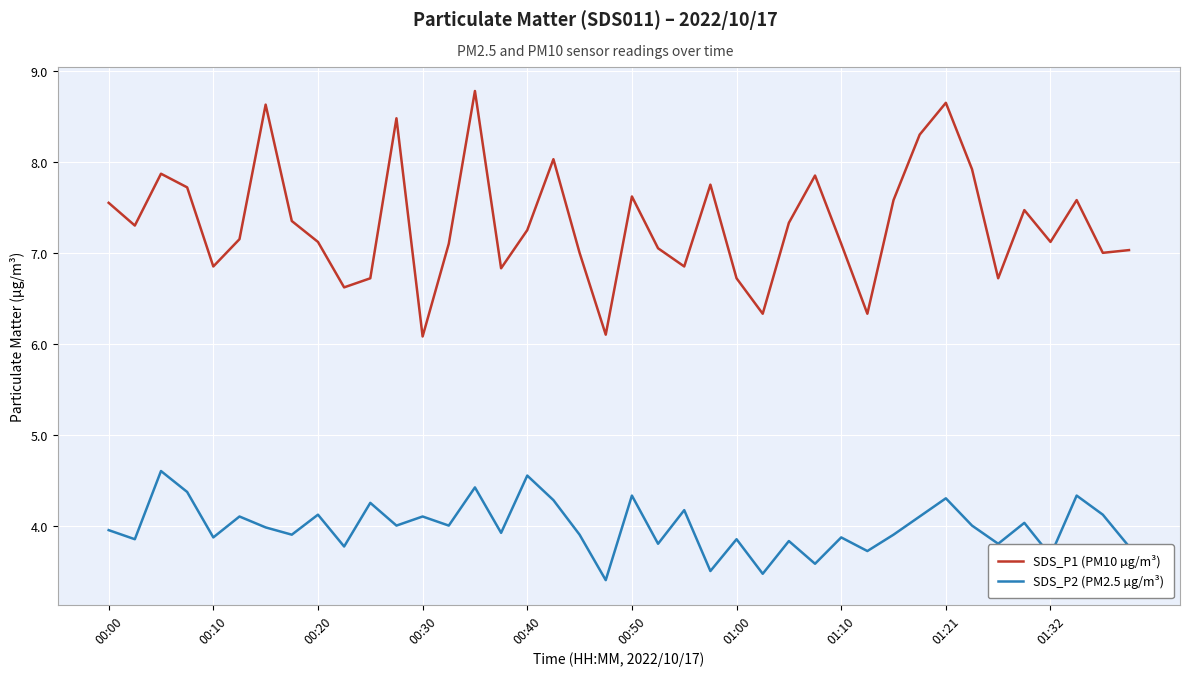

Which series has the largest range (max minus min)?

SDS_P1 (PM10 µg/m³)